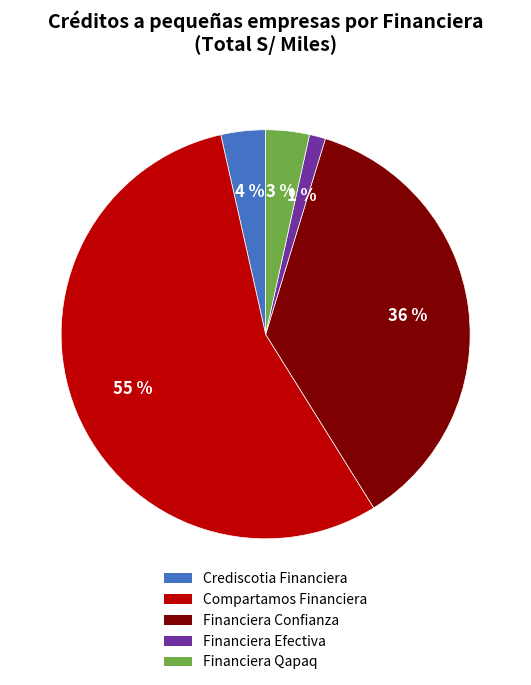

How many slices are in this pie chart?

5